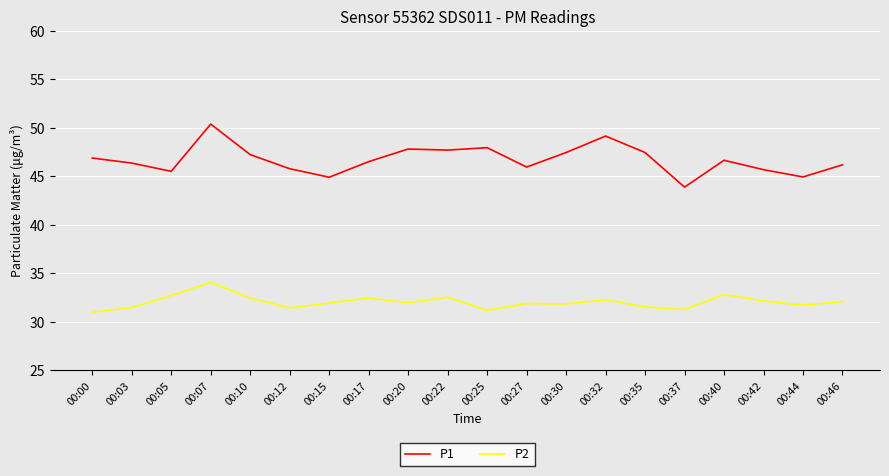

Which series changed the most between 00:07 and 00:12?

P1